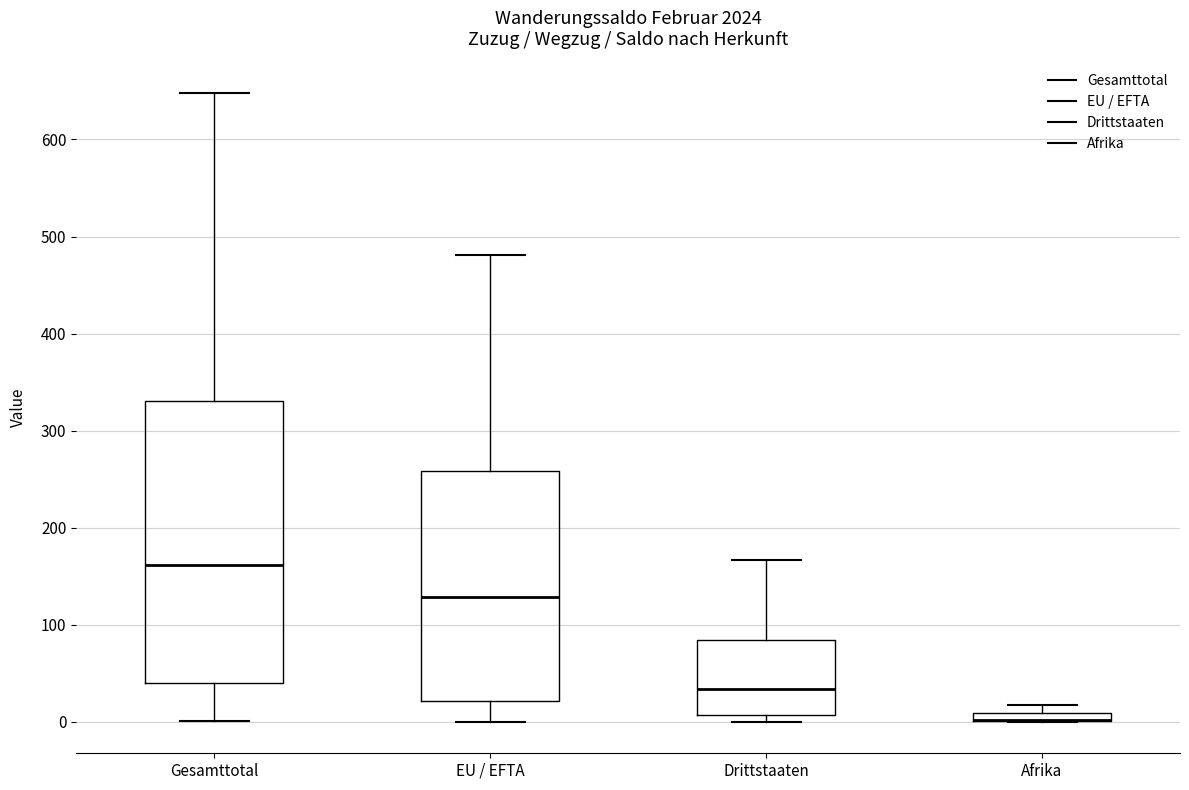

Where does the upper whisker of the box for Gesamttotal end on the y-axis? The values are not printed on the chart, so give them approximately, as read against the axis.

650